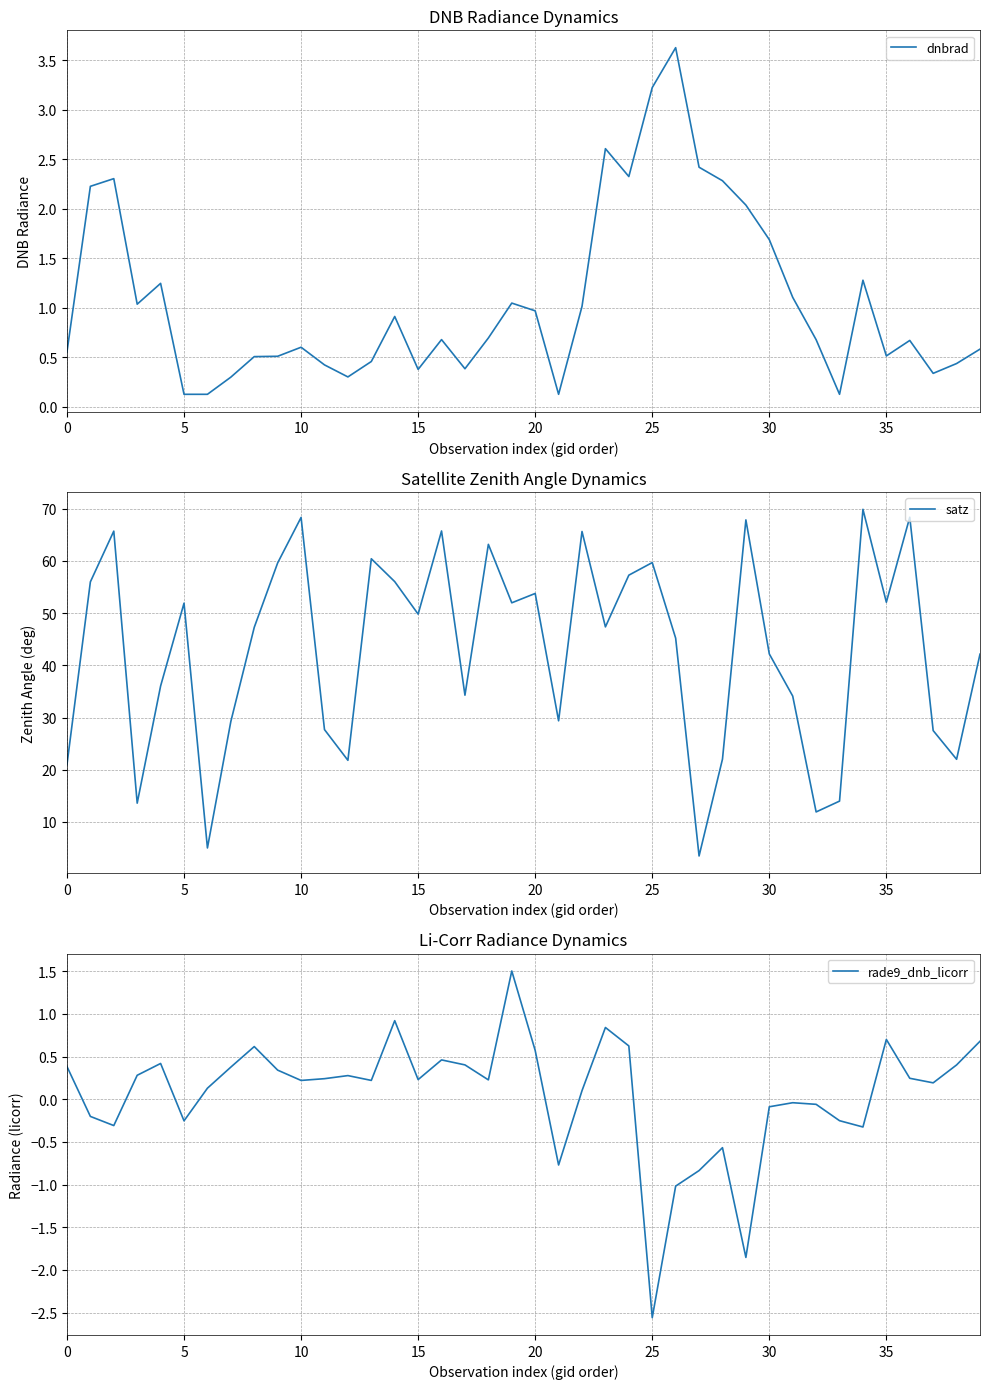

How many interior local peaks does the dnbrad series have?

10